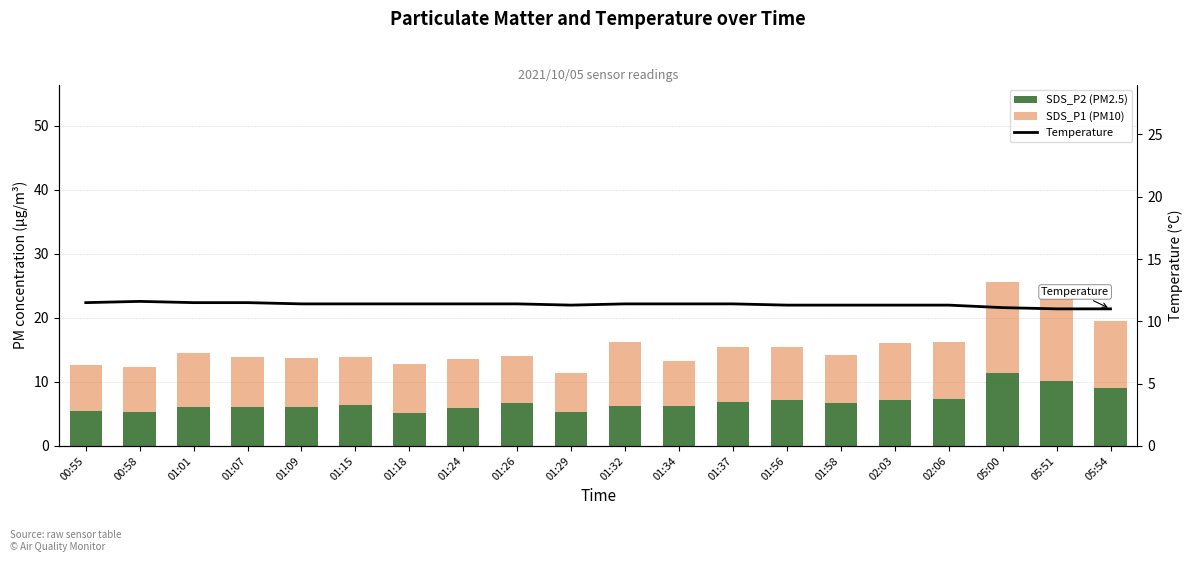

At 01:26, list the series in order from largest to smallest.

Temperature, SDS_P1 (PM10), SDS_P2 (PM2.5)